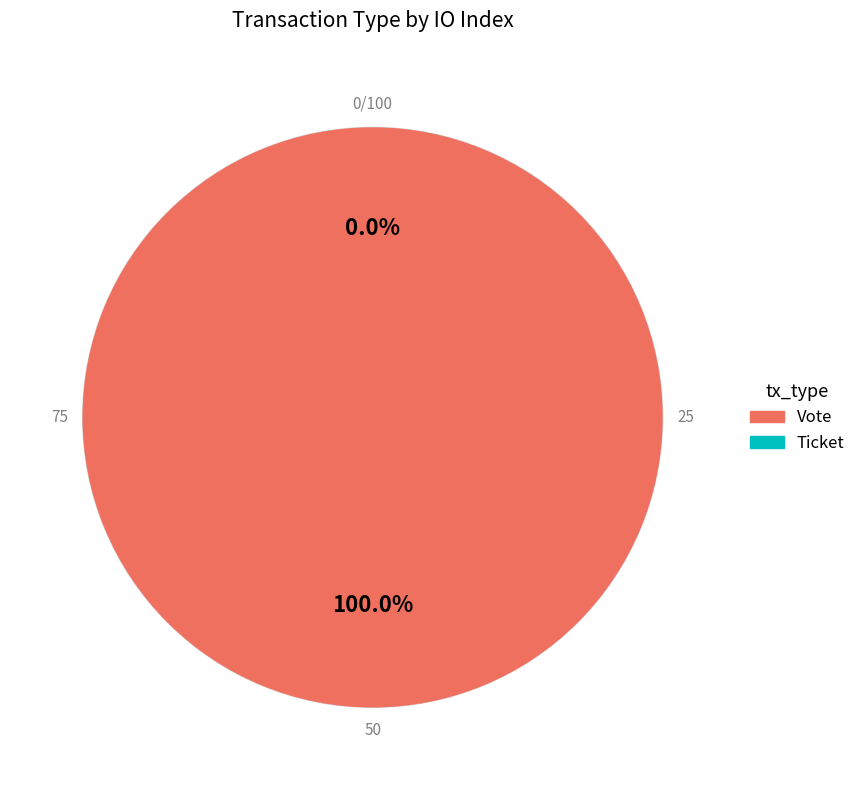

Is the sum of Ticket and Vote greater than half?

Yes